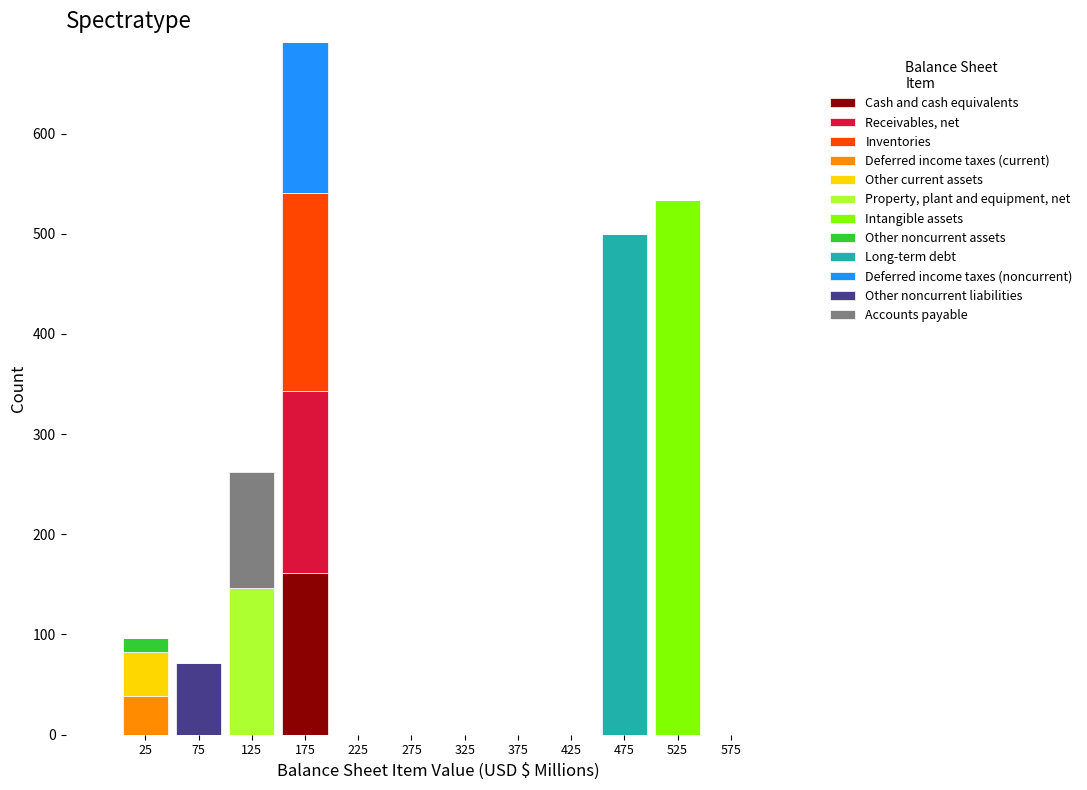

Are the bars grouped side by side (vs. stacked)?

No